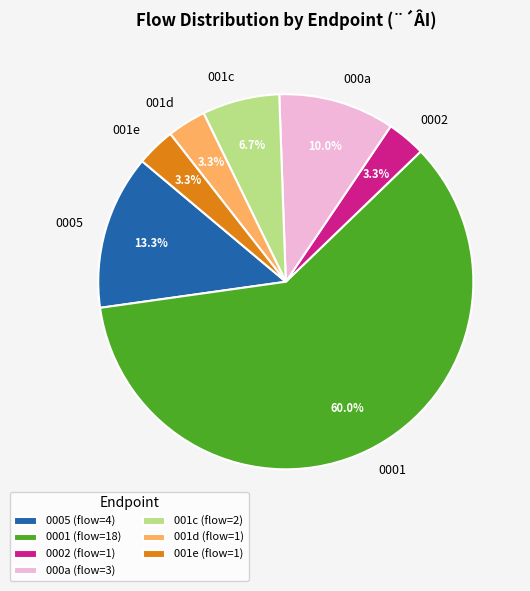

What is the ratio of the value at 001e (flow=1) to the value at 0002 (flow=1)?

1.0